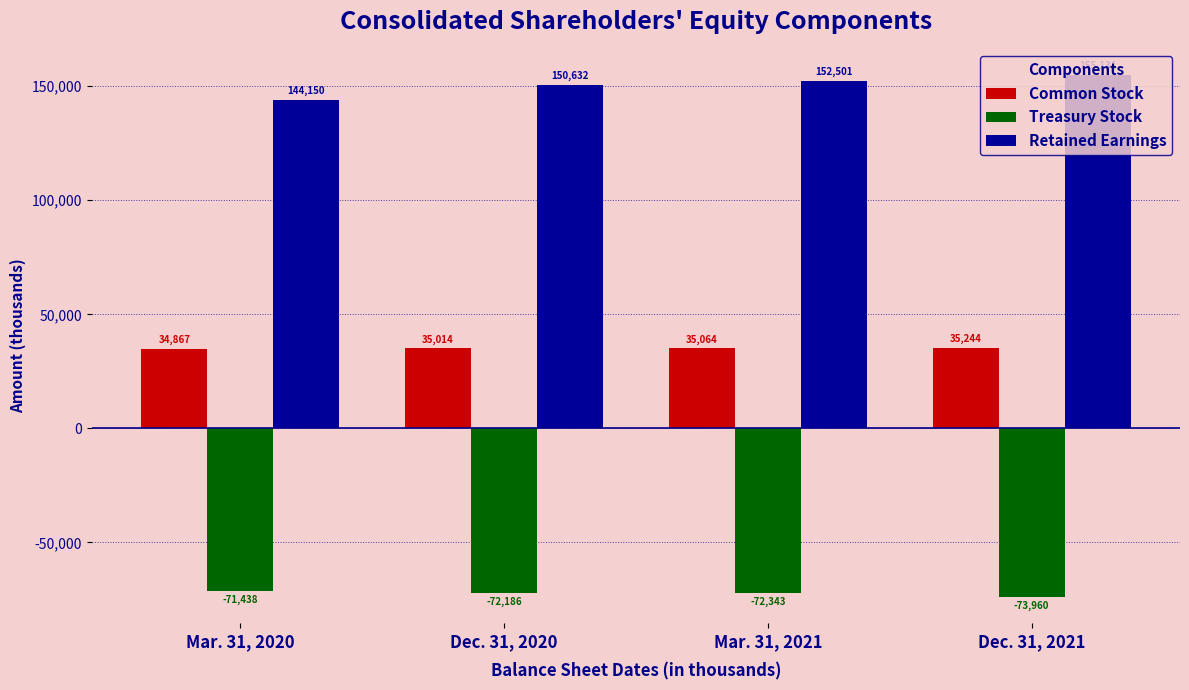

What are all the series names shown in the legend?

Common Stock, Treasury Stock, Retained Earnings